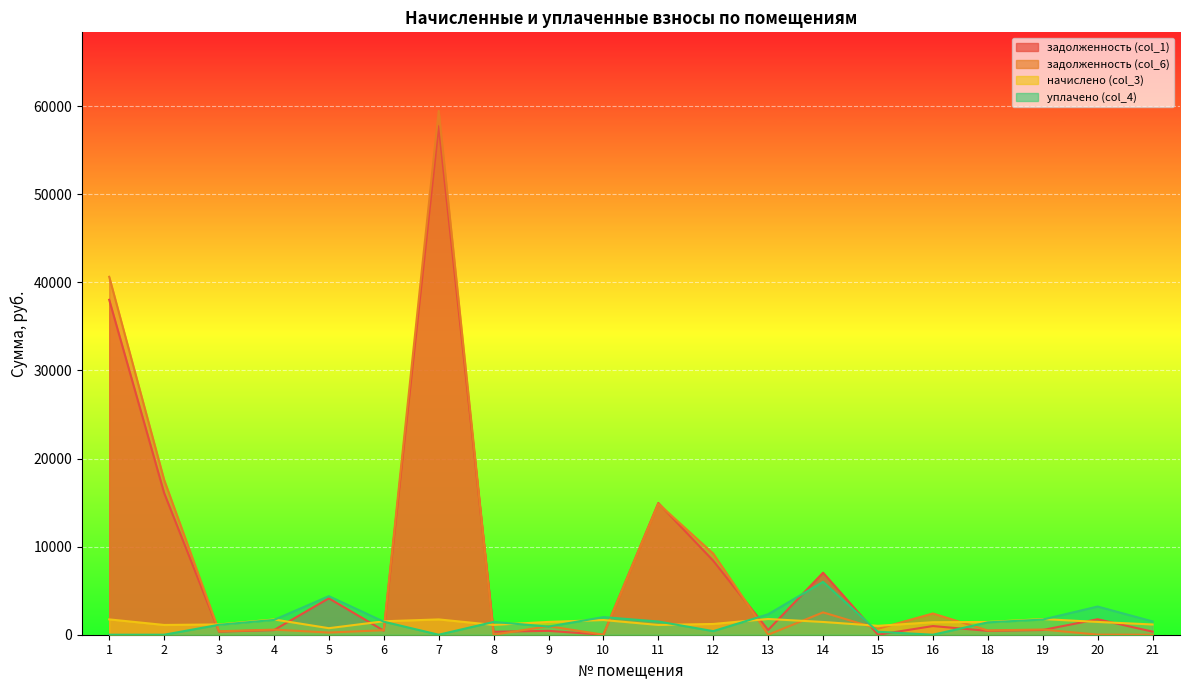

How many intersections are there between уплачено (col_4) and начислено (col_3)?

9